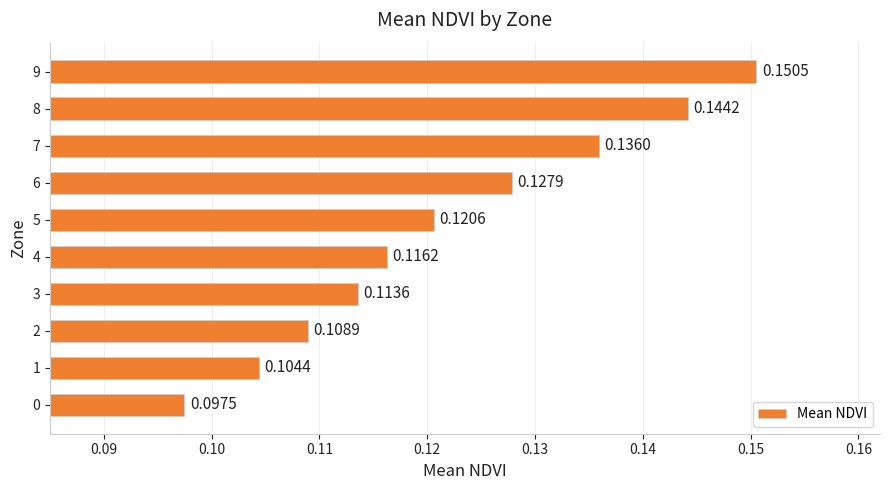

What is the sum of the values at 9 and 6?

0.3